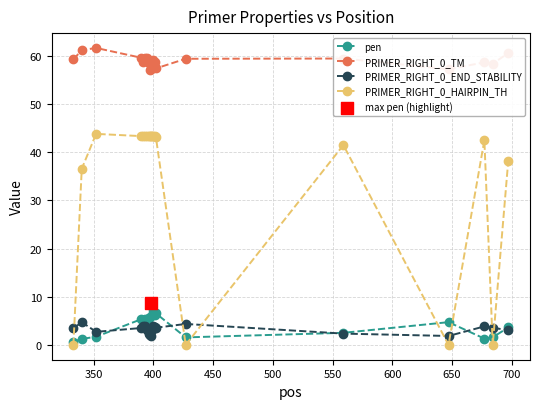

What is the maximum value shown in the chart?

61.7